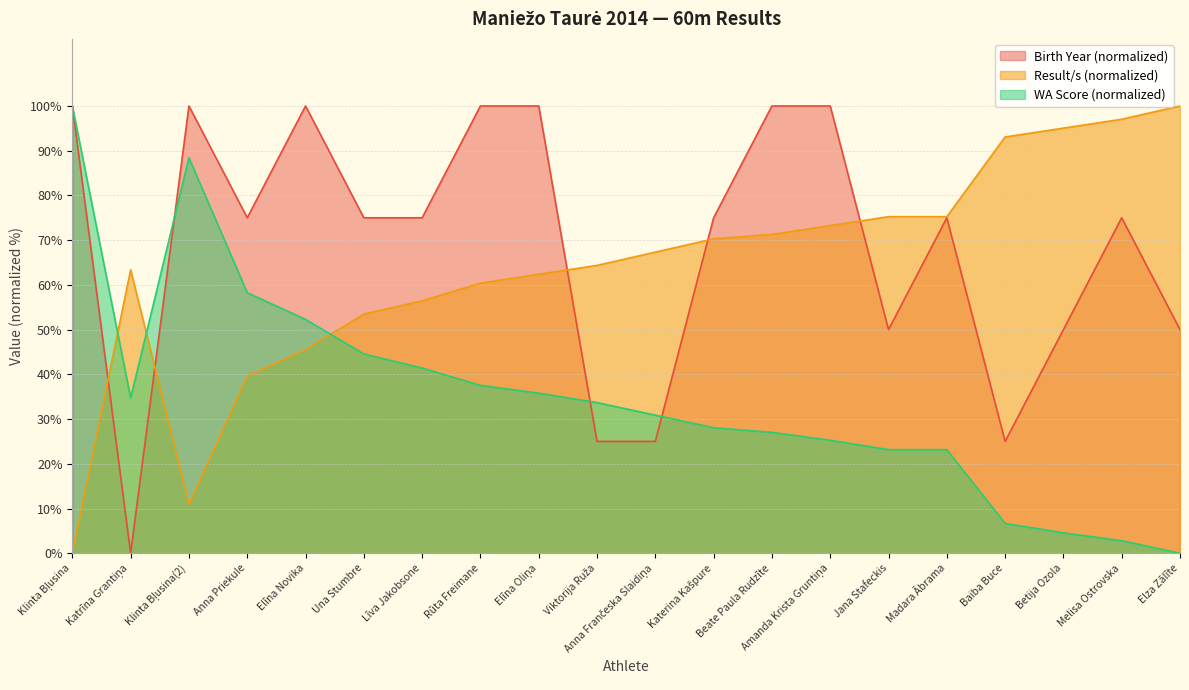

How many interior local peaks does the Result (s) series have?

1